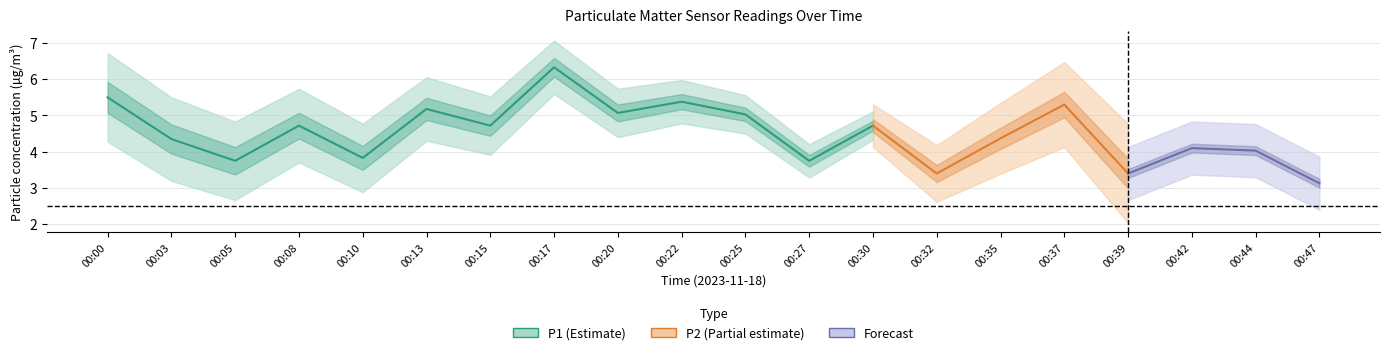

Which label corresponds to the largest value in the chart?

00:17